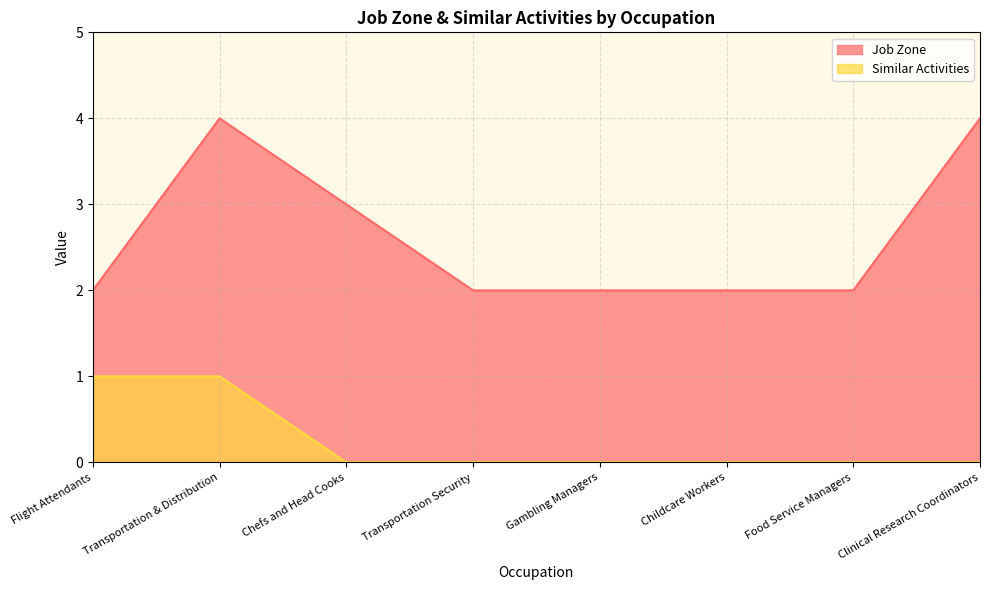

True or false: Job Zone has more than 0 interior local peaks.

True